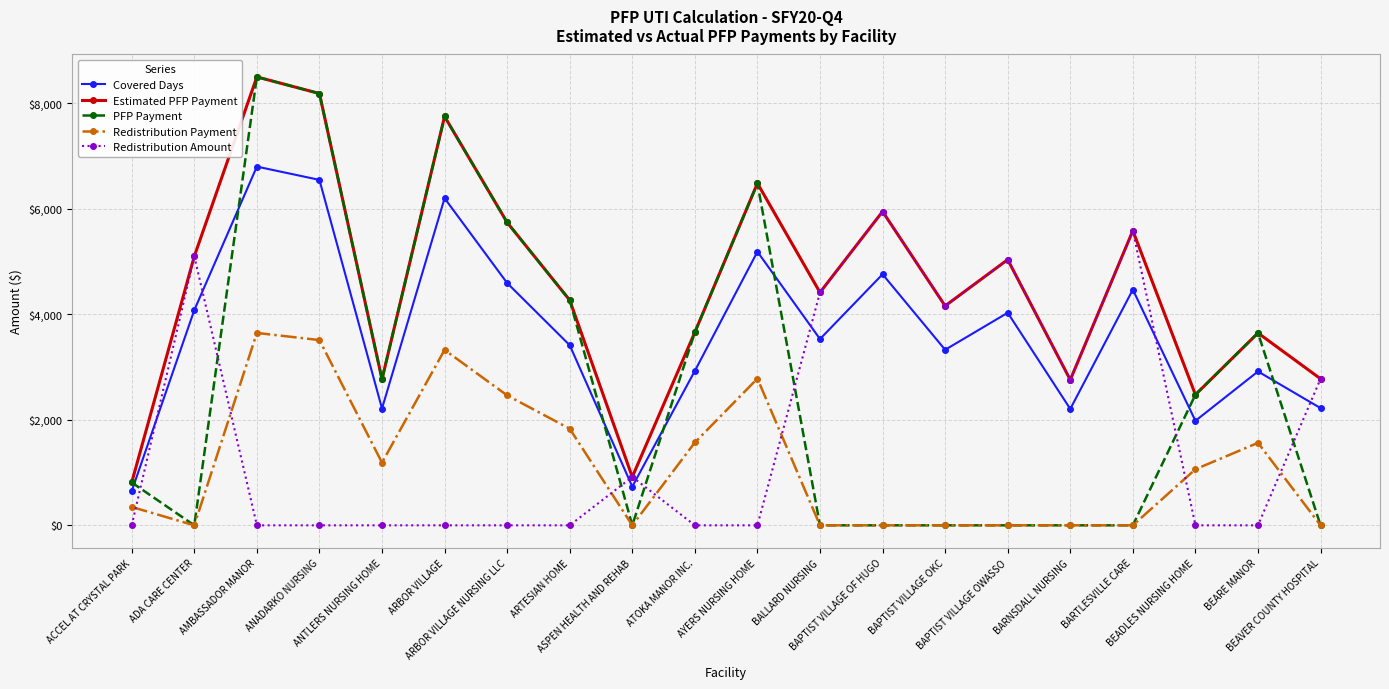

Where does the Redistribution Payment series first go above 1062?

AMBASSADOR MANOR